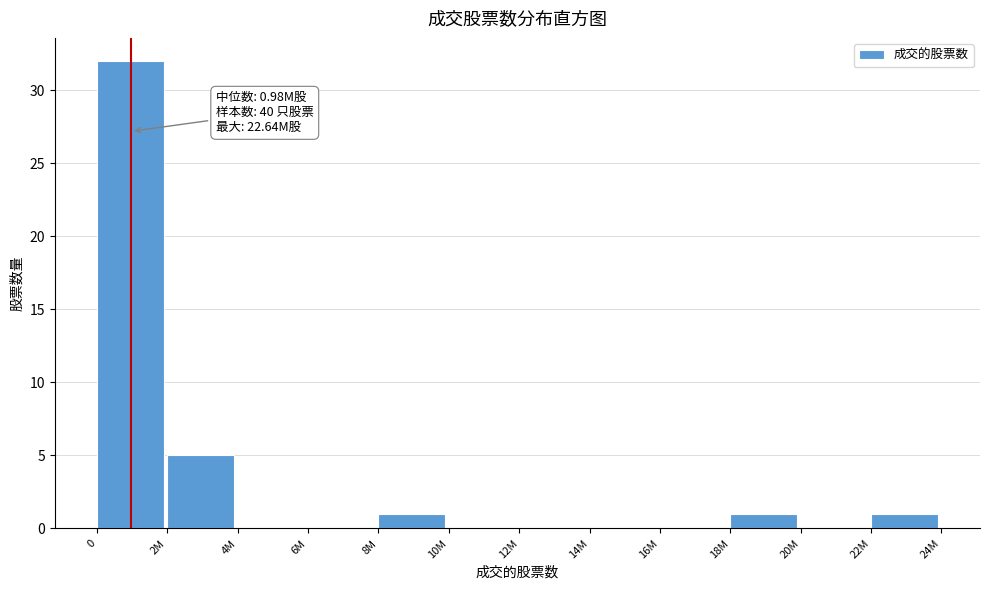

Reading left to right, what are all the values shown in this chart?

0=32	2M=5	4M=0	6M=0	8M=1	10M=0	12M=0	14M=0	16M=0	18M=1	20M=0	22M=1